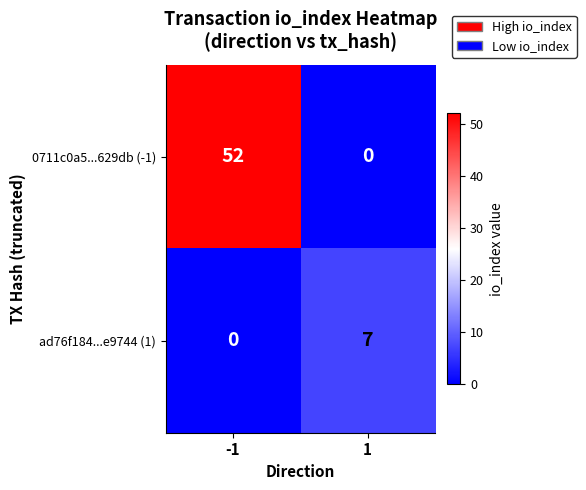

What is the maximum value shown in the chart?

52